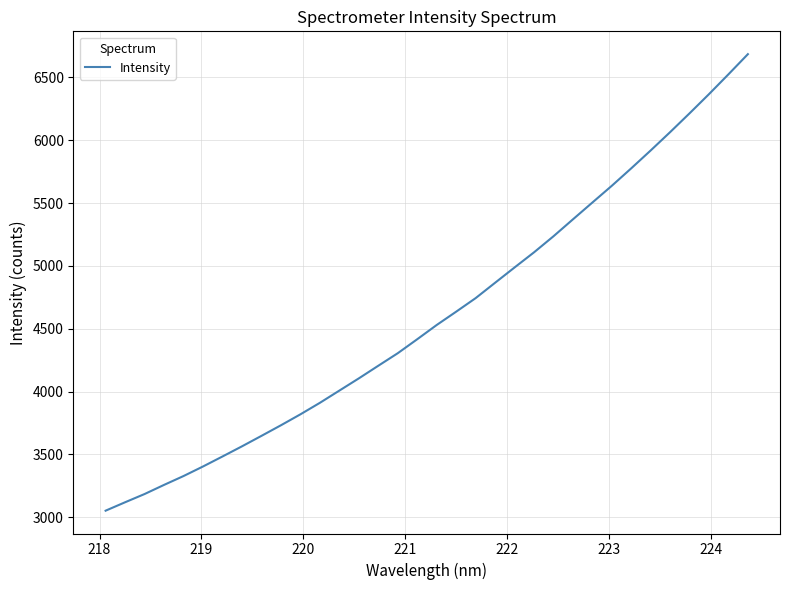

What is the greatest value displayed?

6685.3